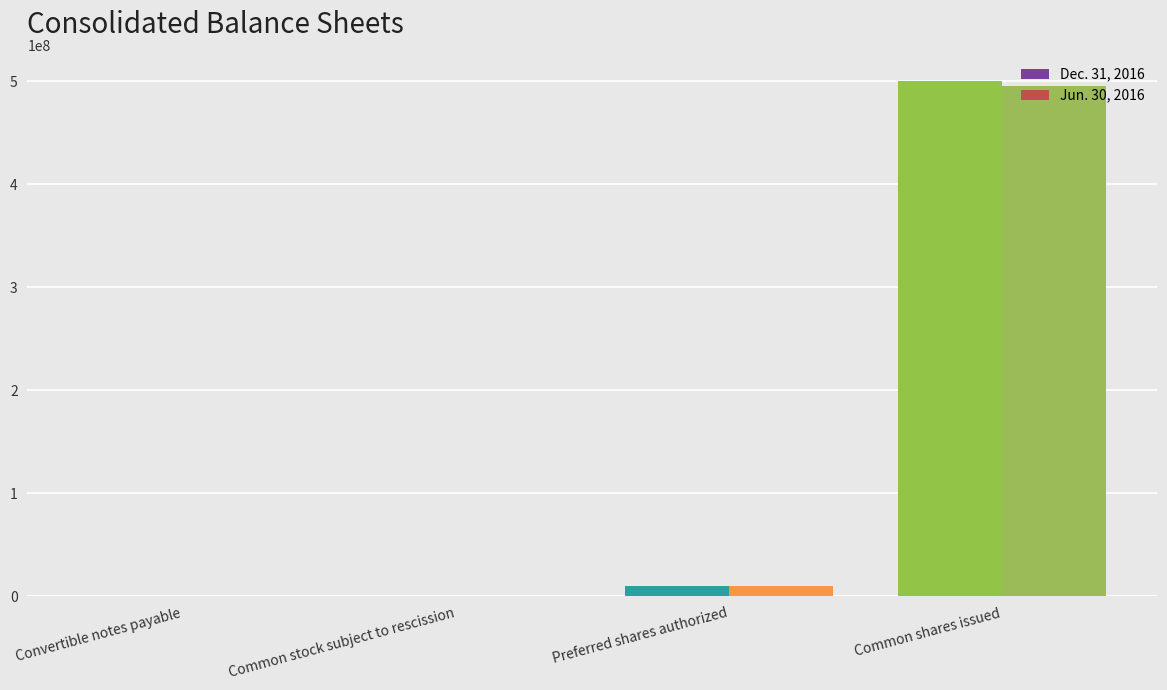

Where is Dec. 31, 2016 nearest to the value 250093089?

Preferred shares authorized